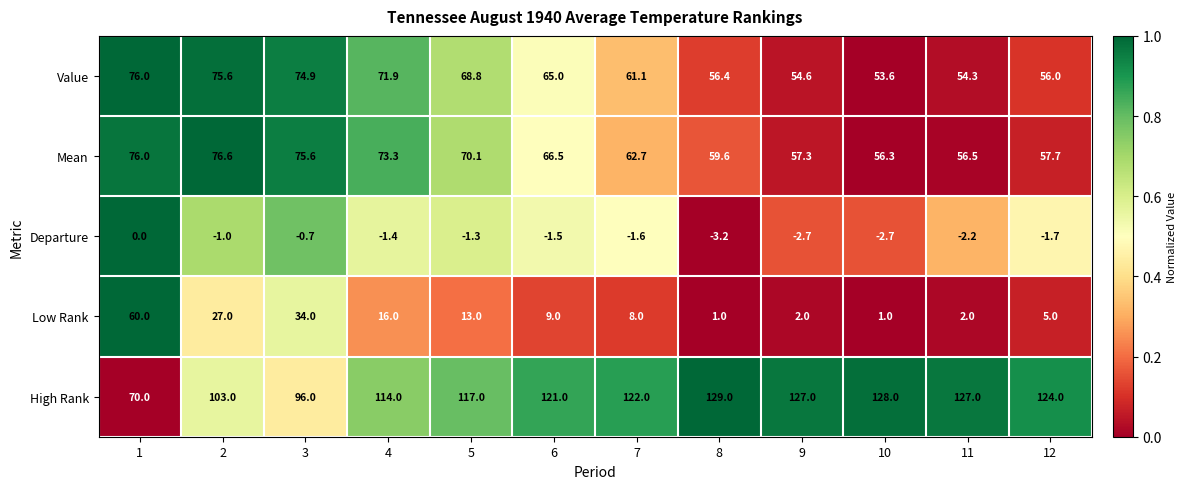

Read the Low Rank value at 9.

2.0